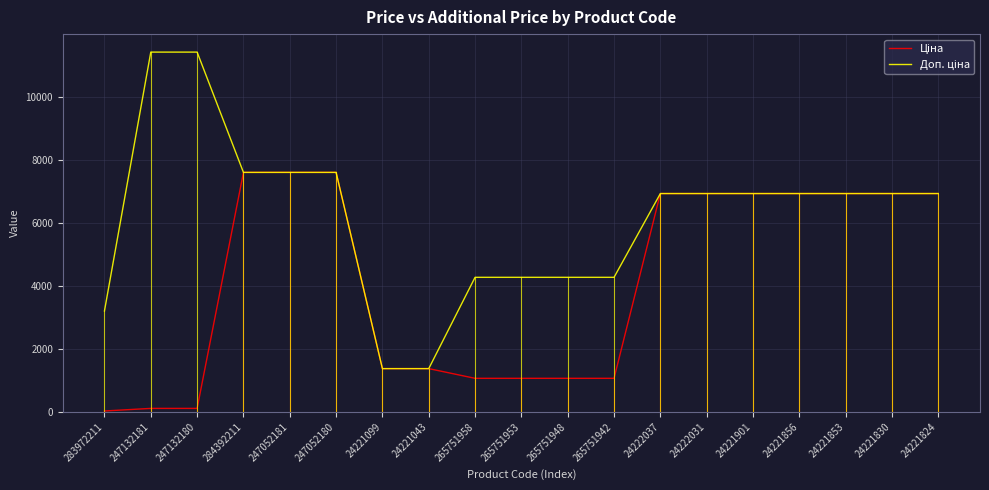

Reading left to right, transcribe all the data shown in this chart.

Ціна: 32.0	114.1	114.1	7596.5	7596.5	7596.5	1375.4	1375.4	1067.3	1067.3	1067.3	1067.3	6925.7	6925.7	6925.7	6925.7	6925.7	6925.7	6925.7
Доп. ціна: 3205.0	11410.0	11410.0	7596.5	7596.5	7596.5	1375.0	1375.0	4269.4	4269.4	4269.4	4269.4	6925.7	6925.7	6925.7	6925.7	6925.7	6925.7	6925.7